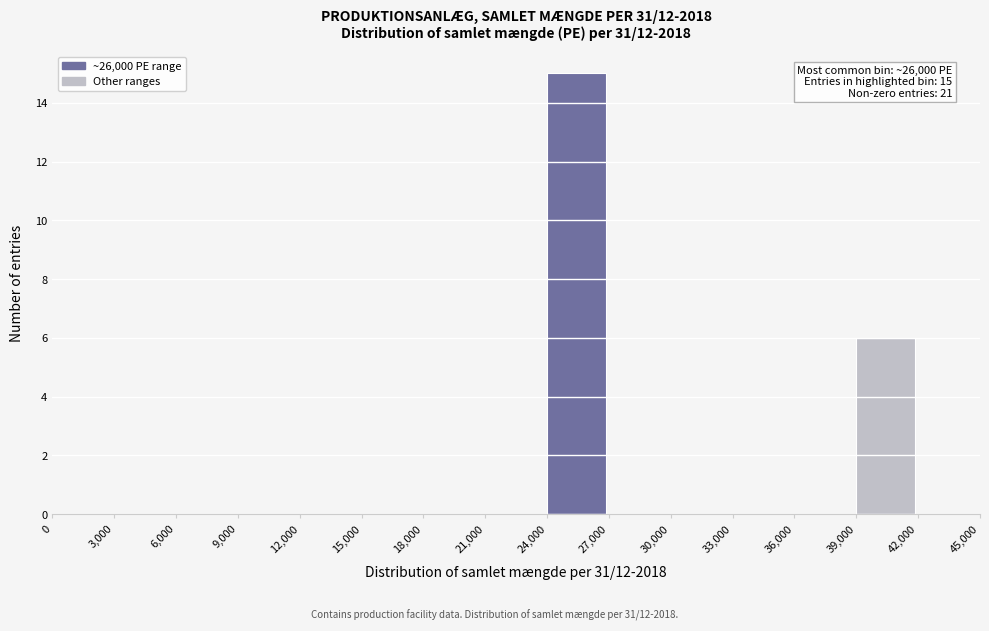

Over which range of the x-axis is the bar tallest?

24,000 to 27,000